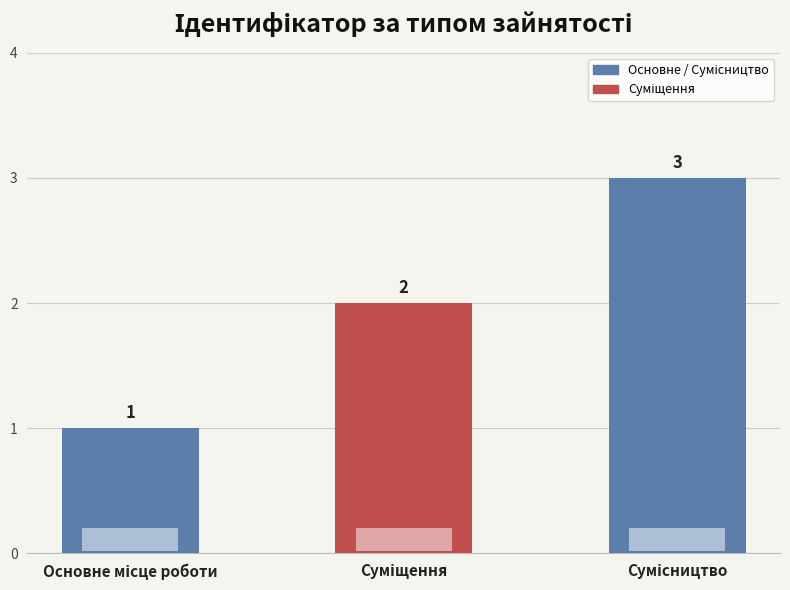

What is the greatest value displayed?

3